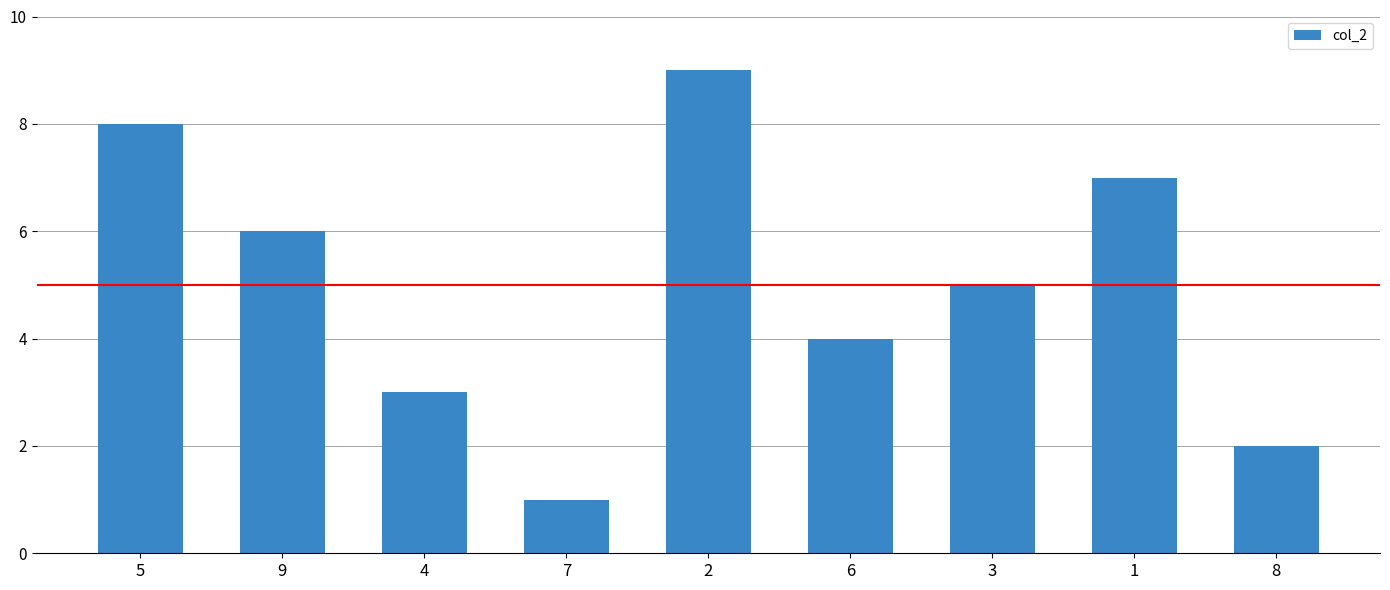

Reading right to left, list all the values displayed in this chart.

8=2	1=7	3=5	6=4	2=9	7=1	4=3	9=6	5=8